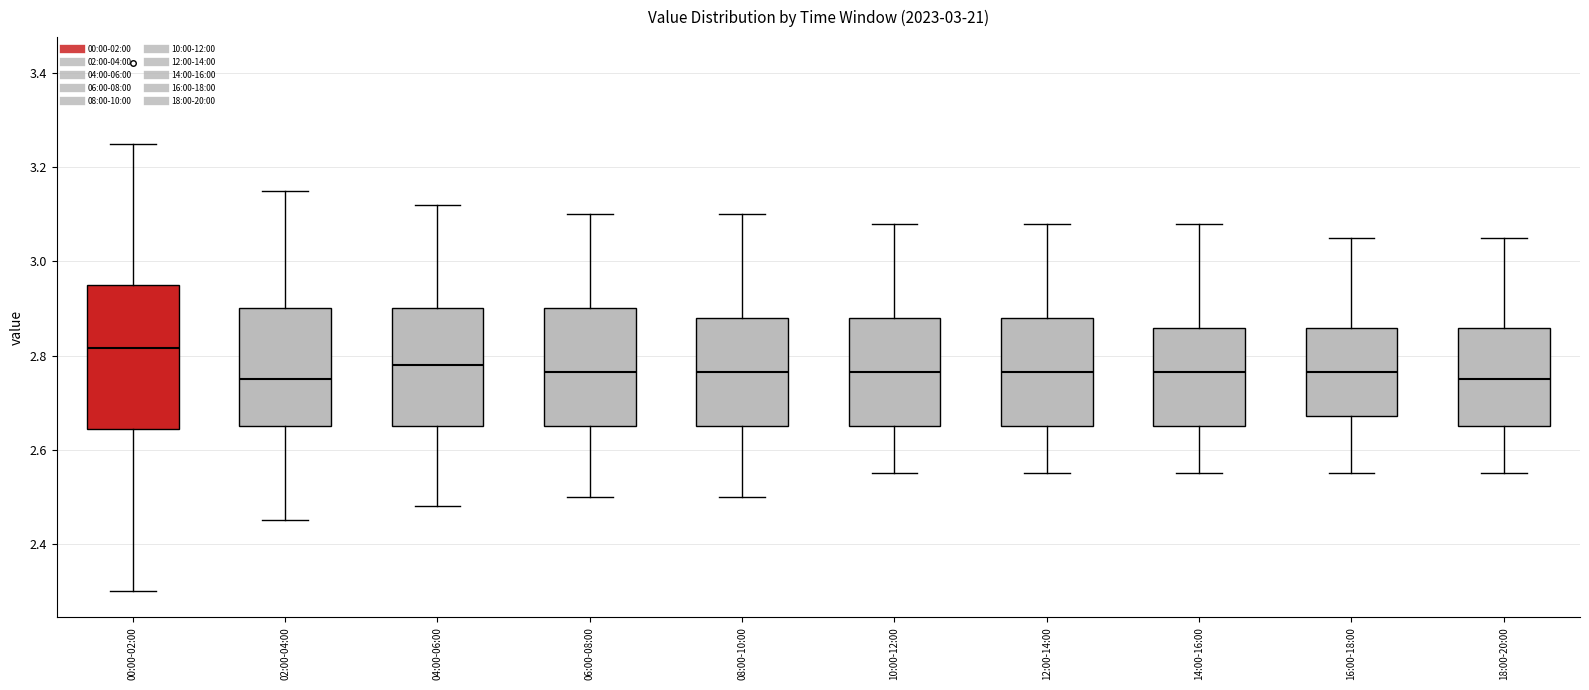

Reading left to right, read every box against the y-axis: the position of its median line, the range the box covers, and the ends of its whiskers. The values are not printed on the chart, so give them approximately, as read against the axis.

00:00-02:00: median 2.82, box 2.64 to 2.96, whiskers 2.30 to 3.26
02:00-04:00: median 2.76, box 2.66 to 2.90, whiskers 2.46 to 3.16
04:00-06:00: median 2.78, box 2.66 to 2.90, whiskers 2.48 to 3.12
06:00-08:00: median 2.76, box 2.66 to 2.90, whiskers 2.50 to 3.10
08:00-10:00: median 2.76, box 2.66 to 2.88, whiskers 2.50 to 3.10
10:00-12:00: median 2.76, box 2.66 to 2.88, whiskers 2.56 to 3.08
12:00-14:00: median 2.76, box 2.66 to 2.88, whiskers 2.56 to 3.08
14:00-16:00: median 2.76, box 2.66 to 2.86, whiskers 2.56 to 3.08
16:00-18:00: median 2.76, box 2.68 to 2.86, whiskers 2.56 to 3.06
18:00-20:00: median 2.76, box 2.66 to 2.86, whiskers 2.56 to 3.06